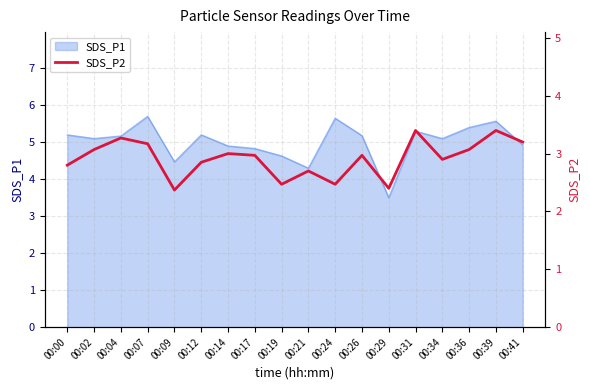

True or false: SDS_P1 has a value of 2.5 at 00:34.

False